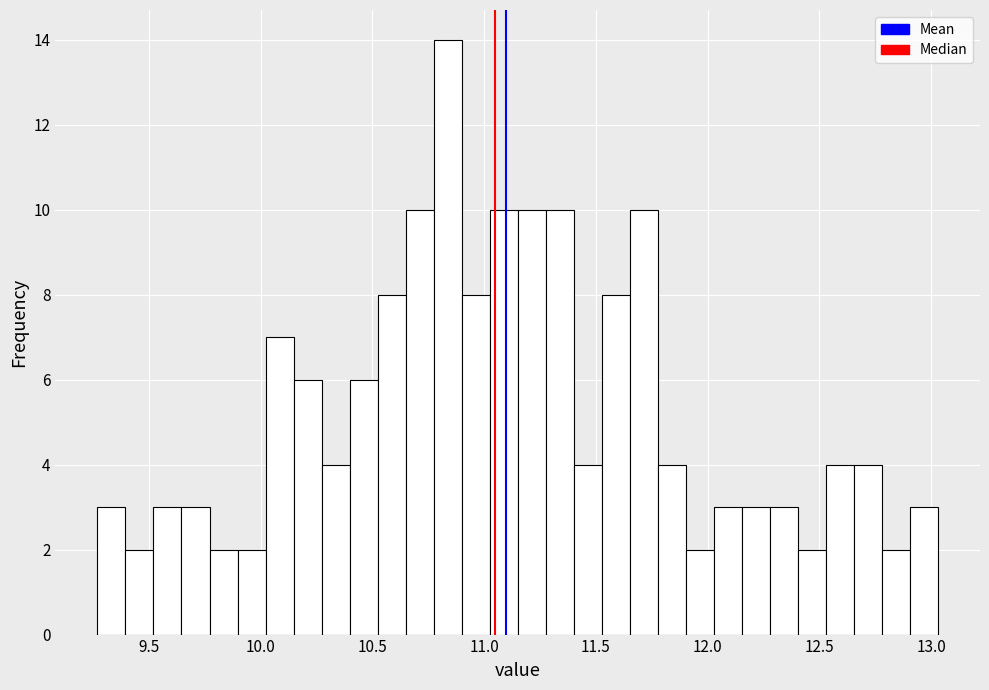

Read against the x-axis, roughly where is the centre of the tallest bar?

10.85